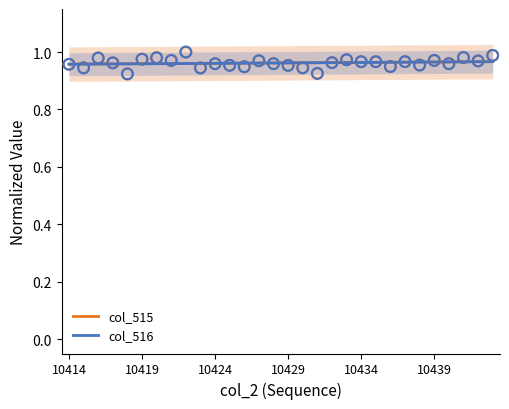

Which series has the largest total across all categories?

col_515